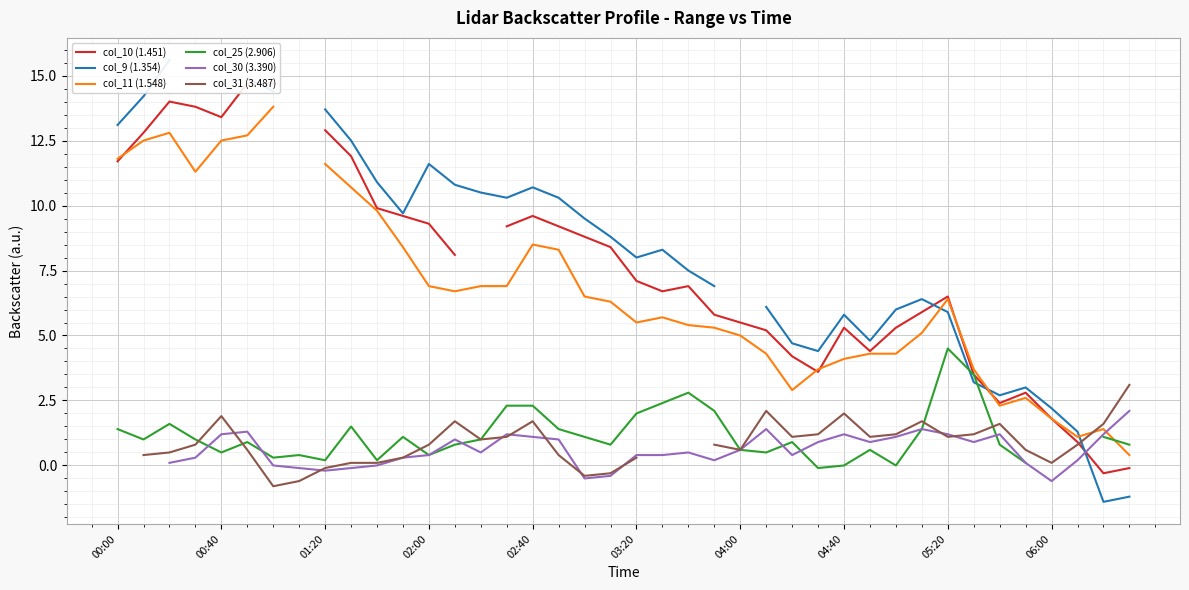

Is it true that col_25 (2.906) equals 1.5 at 06:00?

True